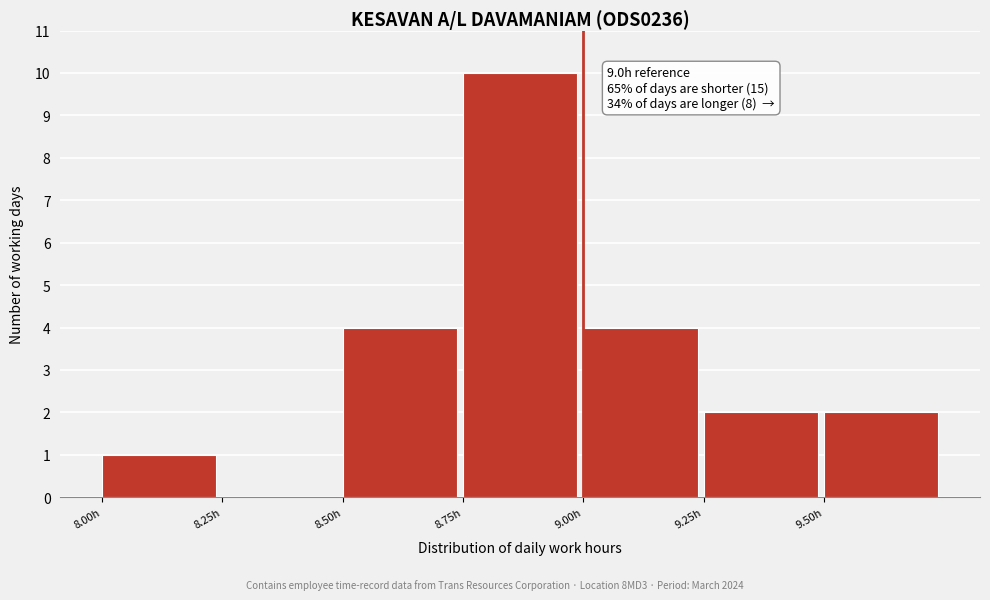

Which range on the x-axis has the tallest bar?

8.75 to 9.00